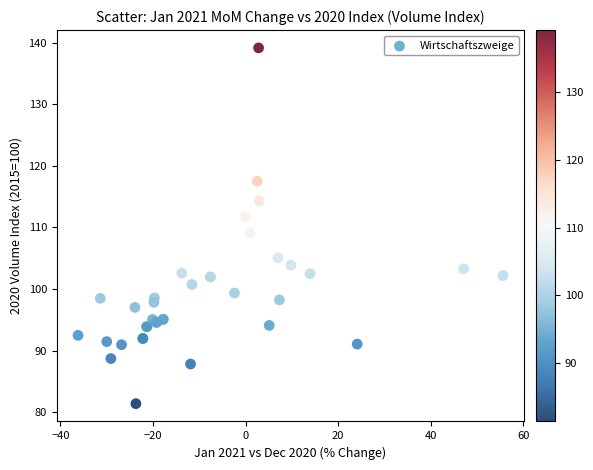

What Y value in the scatter plot is closest to 110?

109.1